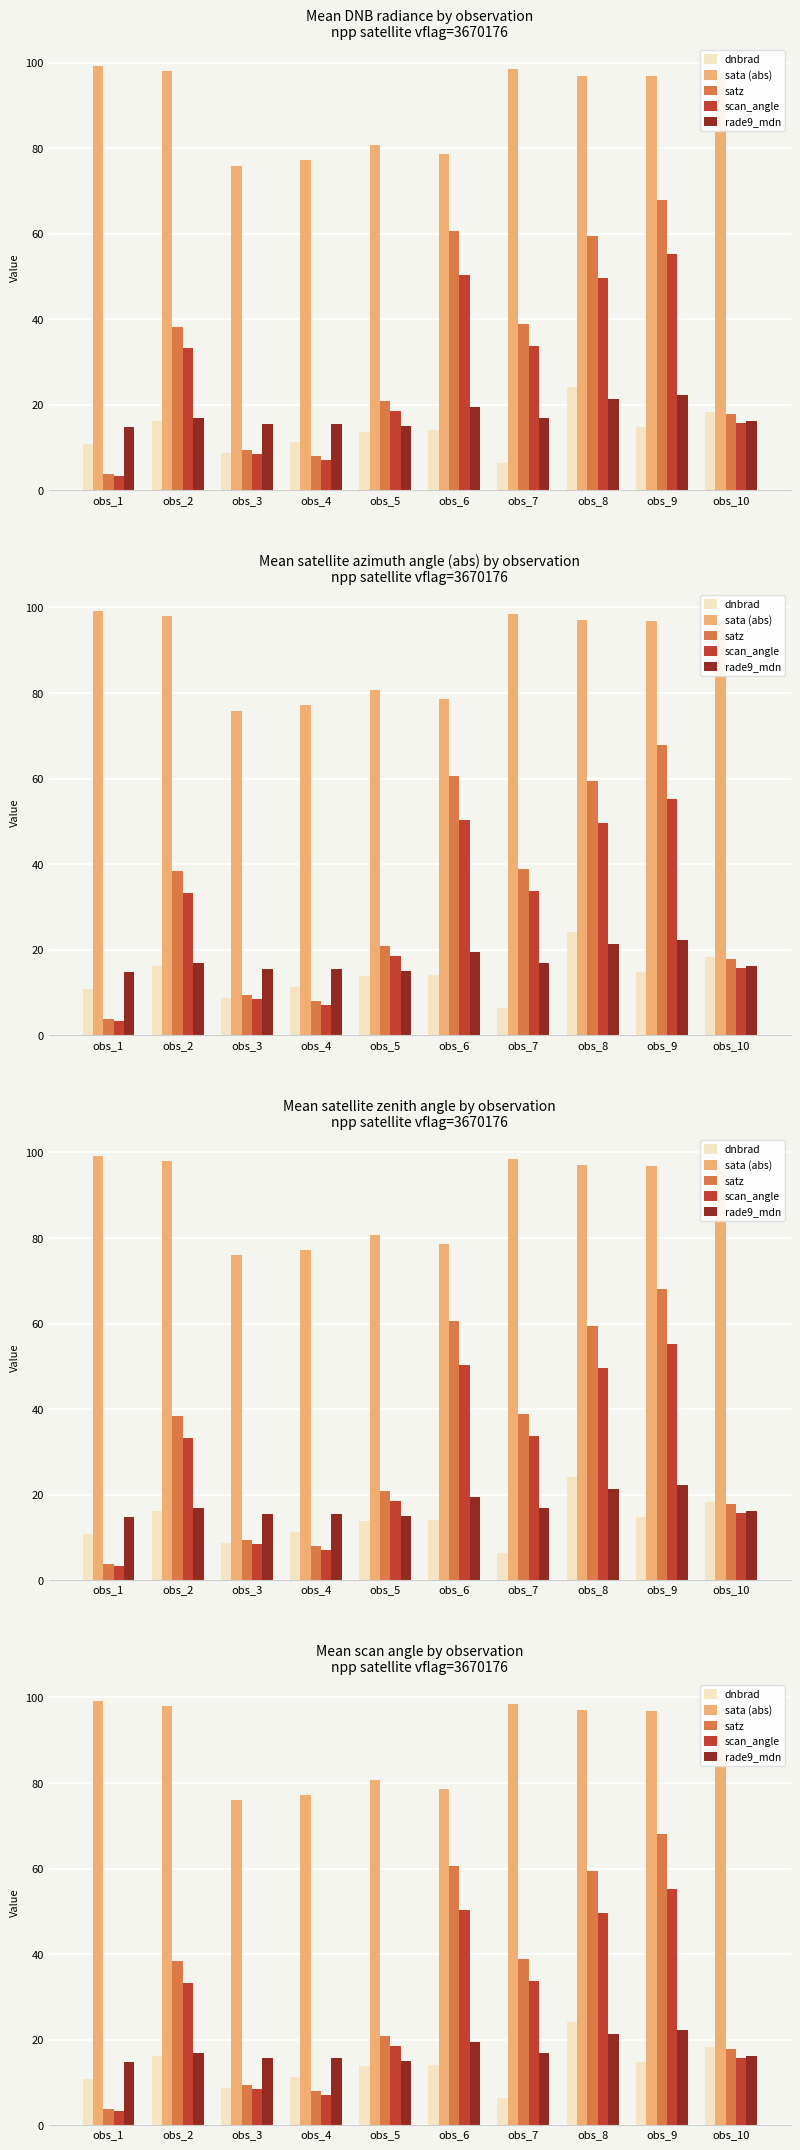

Is the value of sata (abs) at obs_9 greater than the value of scan_angle at obs_1?

Yes